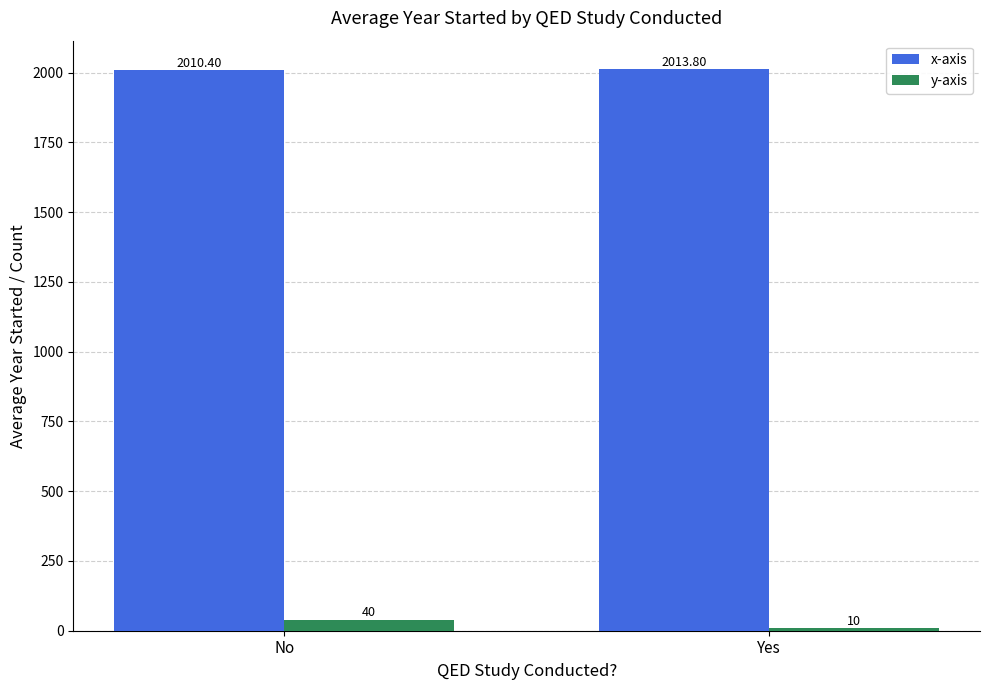

What position from the left is No?

1